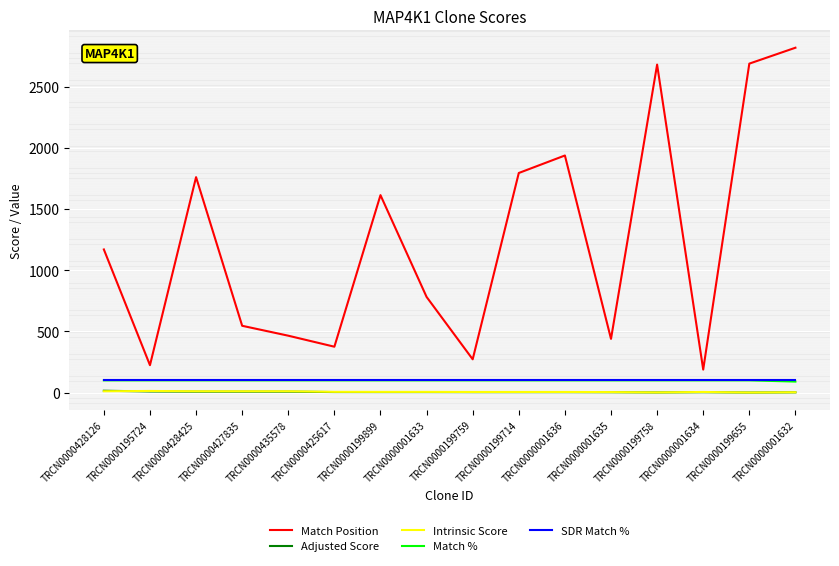

What are all the series names shown in the legend?

Match Position, Adjusted Score, Intrinsic Score, Match %, SDR Match %